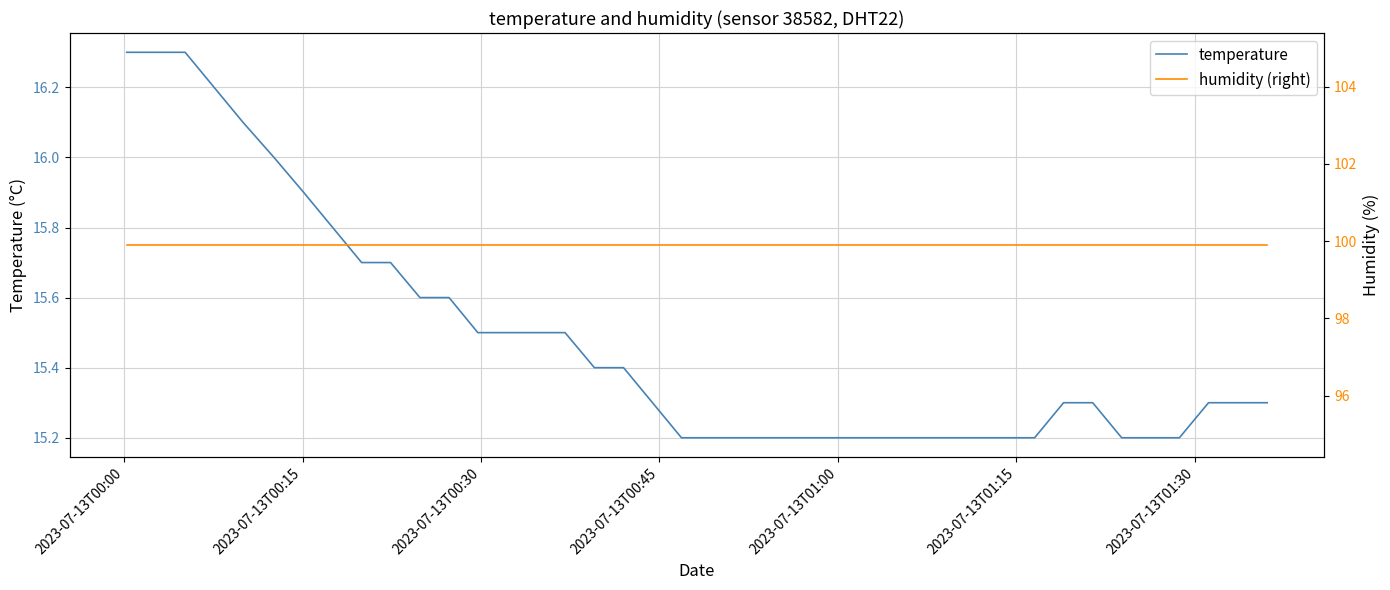

What is the minimum value for temperature?

15.2